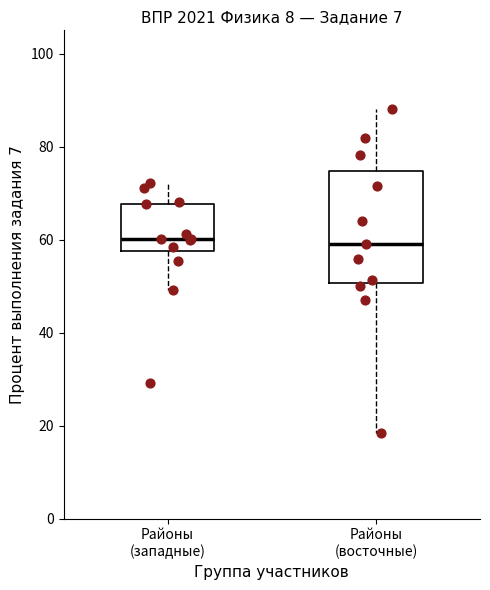

Comparing the boxes themselves (not the whiskers), which one is the tallest?

Районы (восточные)